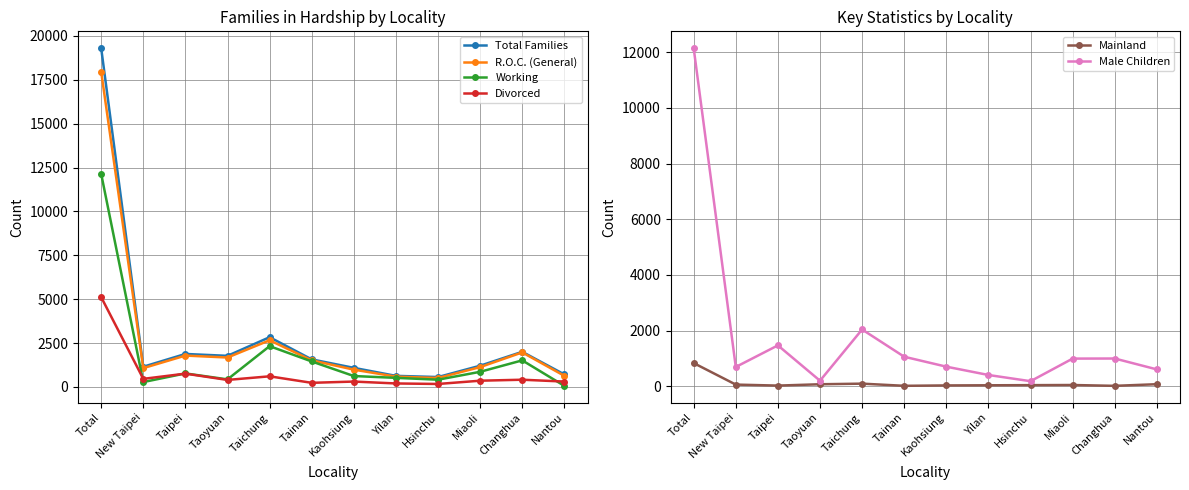

What is the label of the 4th point from the left?

Taoyuan